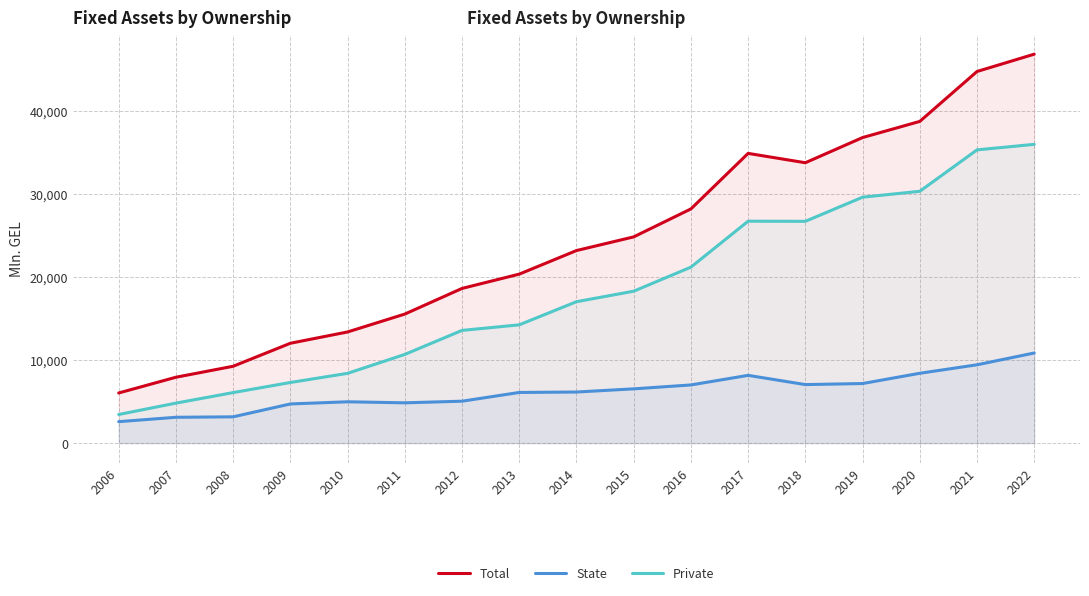

How many distinct data groups are displayed?

3